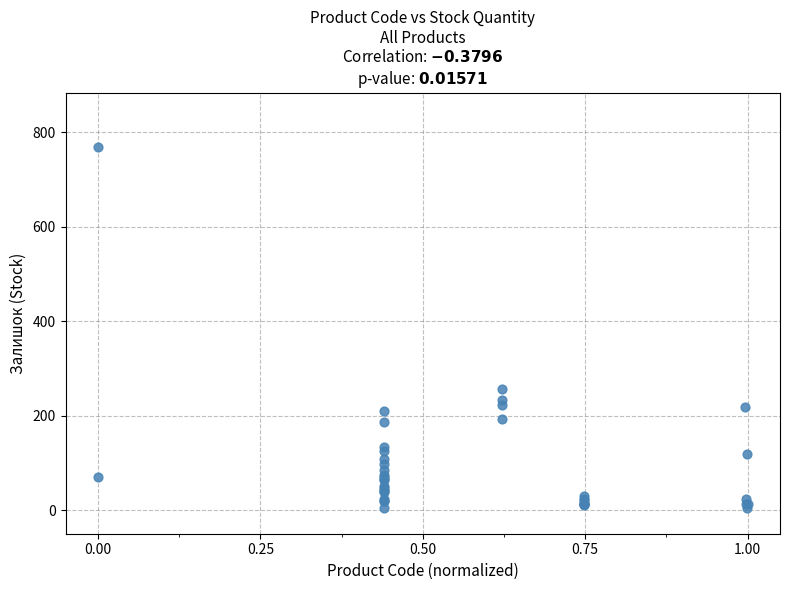

What Y value in the scatter plot is closest to 386?

256